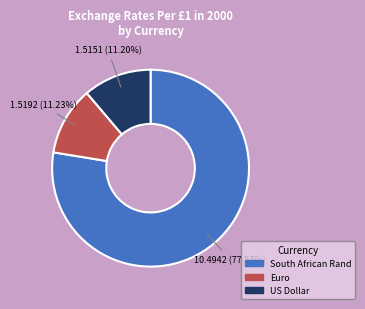

What is the largest slice in the pie chart?

South African Rand